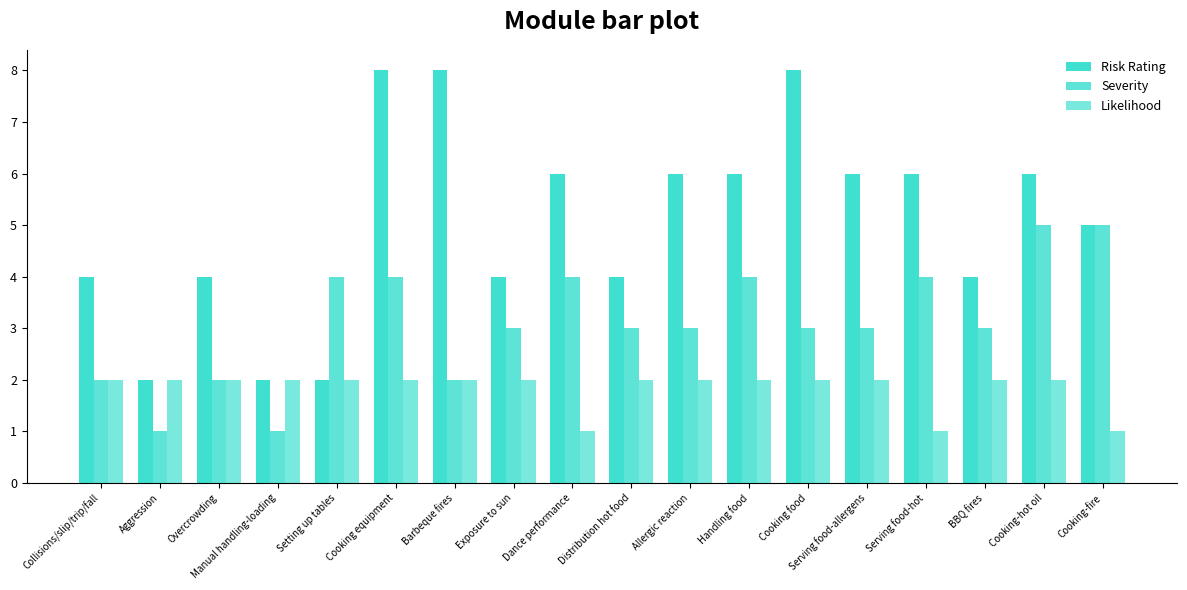

What is the difference between the maximum and second lowest values in the Severity series?

4